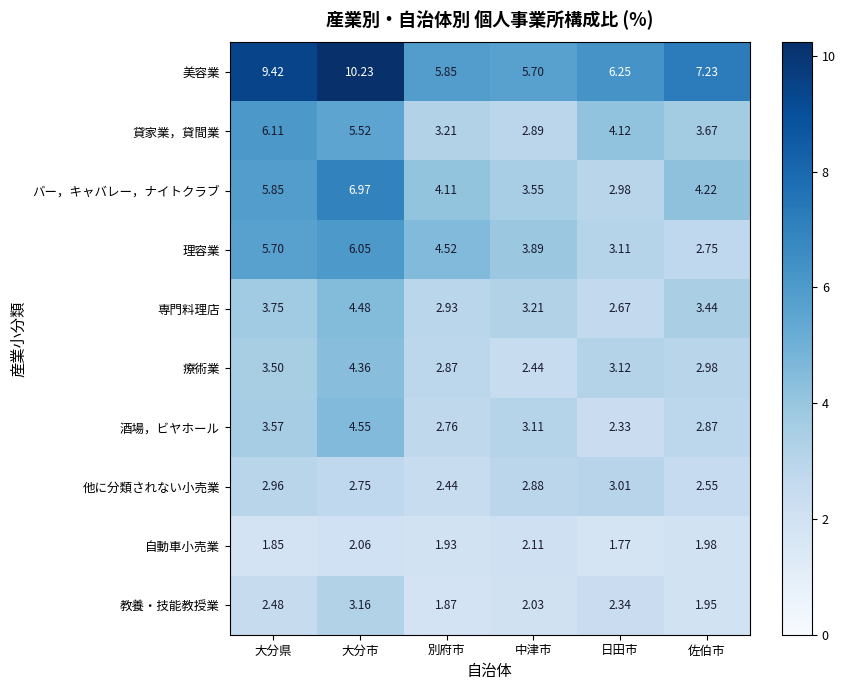

At which category is the sum across all series the highest?

大分市